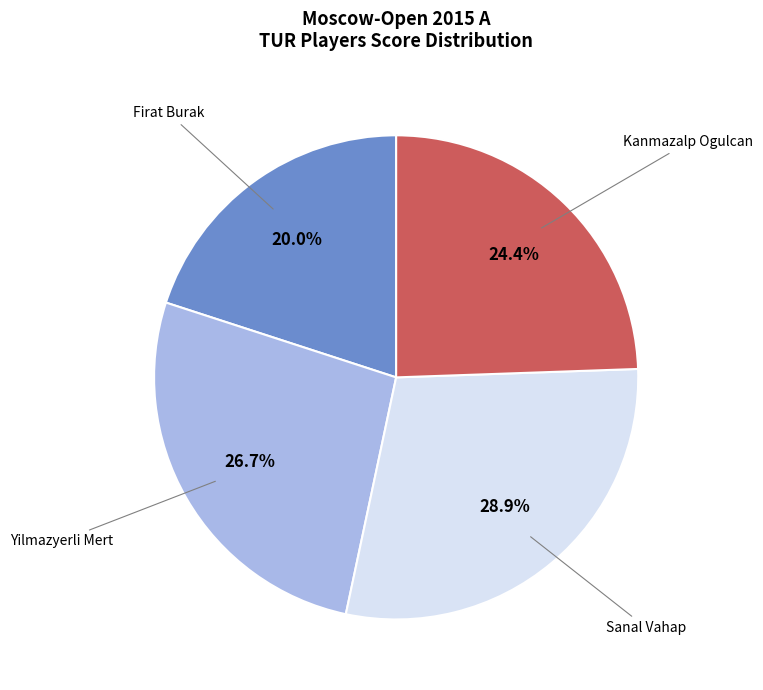

Between Kanmazalp Ogulcan and Yilmazyerli Mert, which is larger?

Yilmazyerli Mert